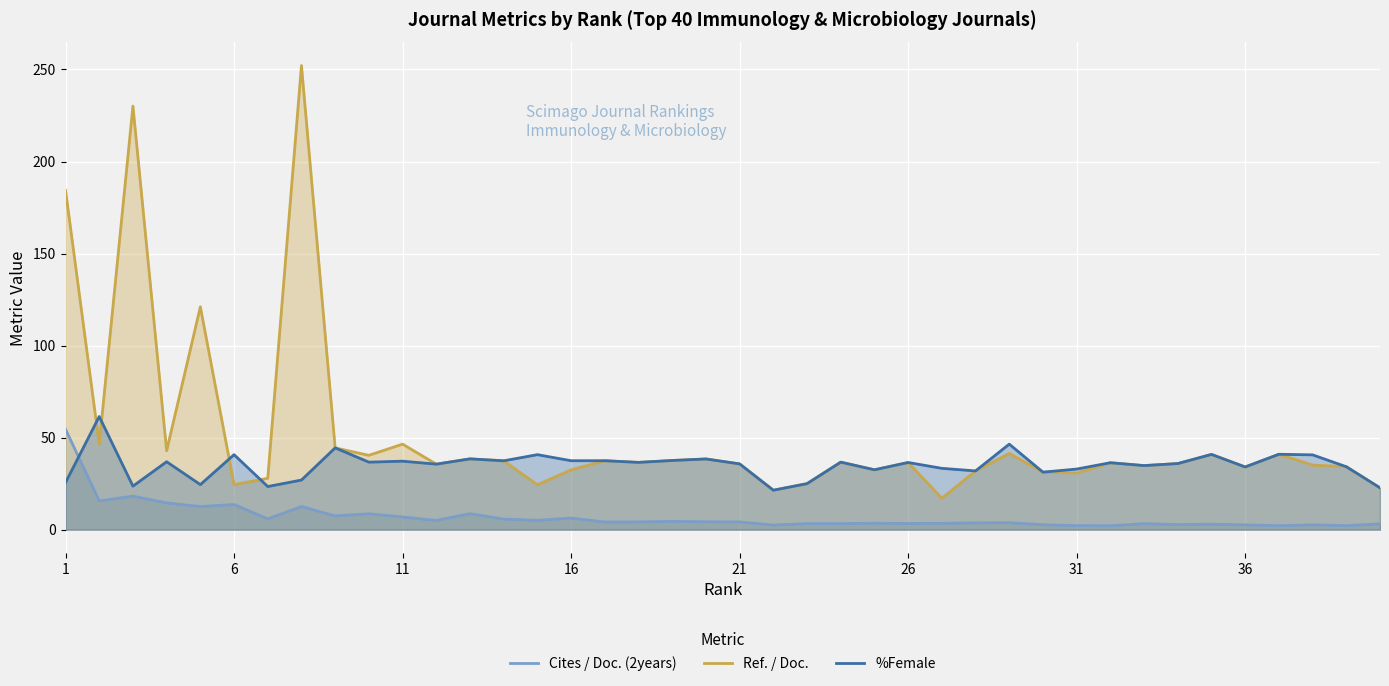

True or false: Ref. / Doc. and Cites / Doc. (2years) cross at least once.

False